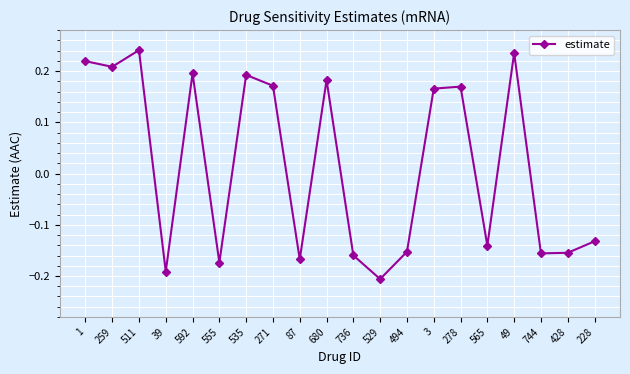

What is the label of the 2nd point from the right?

428